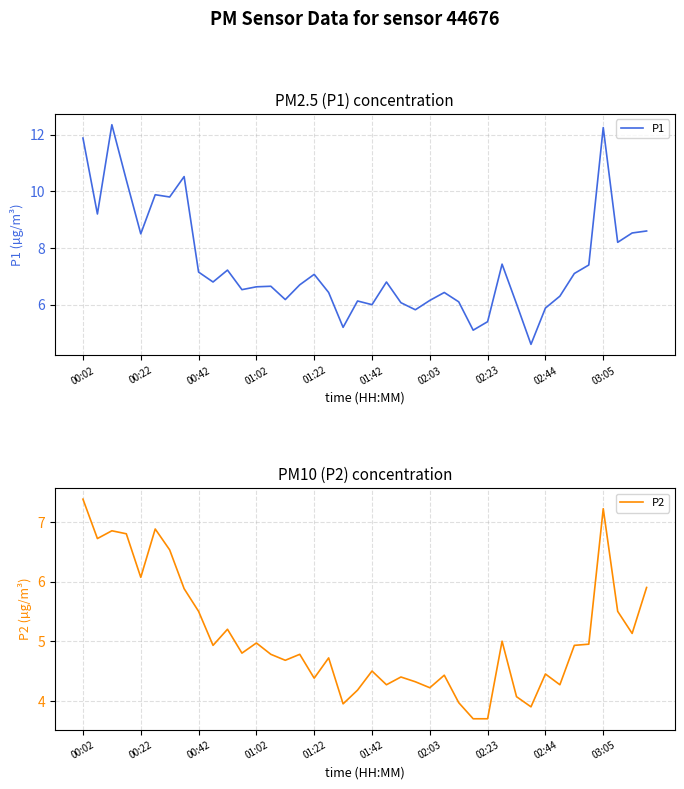

In P1, how many points are lower than both neighbors (excluding endpoints)?

12